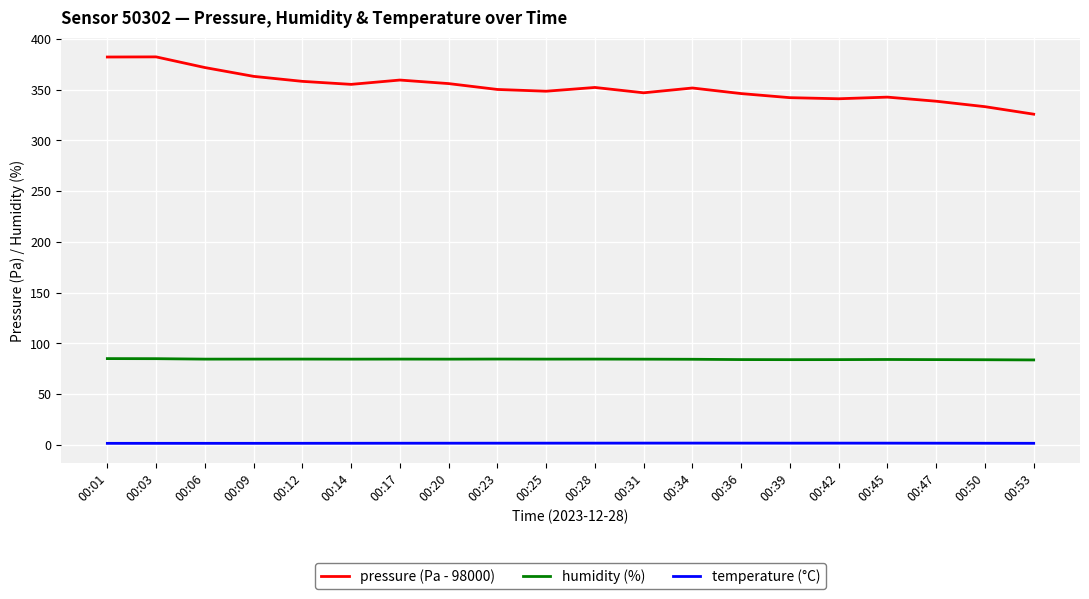

List the series in order of their peak value, highest first.

pressure (Pa - 98000), humidity (%), temperature (°C)